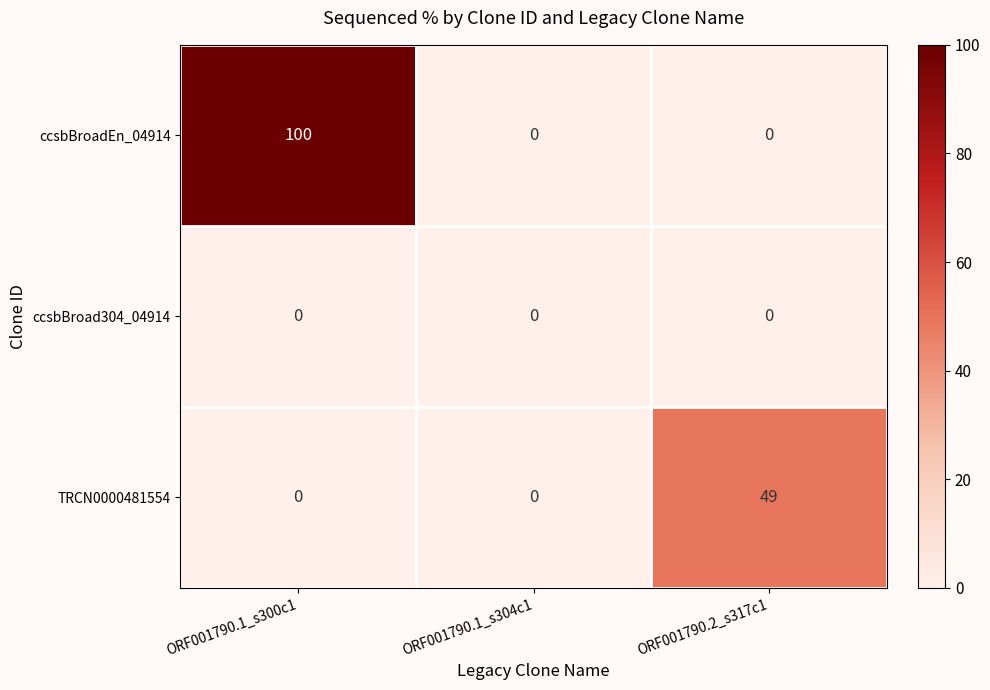

Which series has the largest total across all categories?

ccsbBroadEn_04914